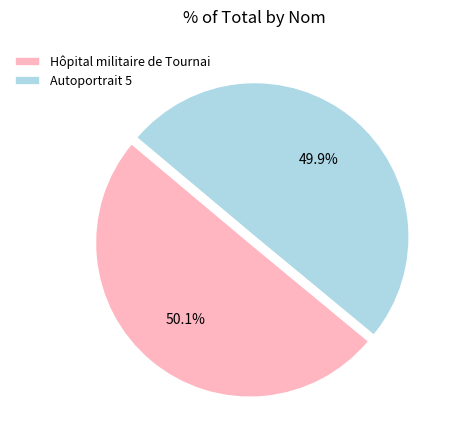

How many segments does this pie chart have?

2